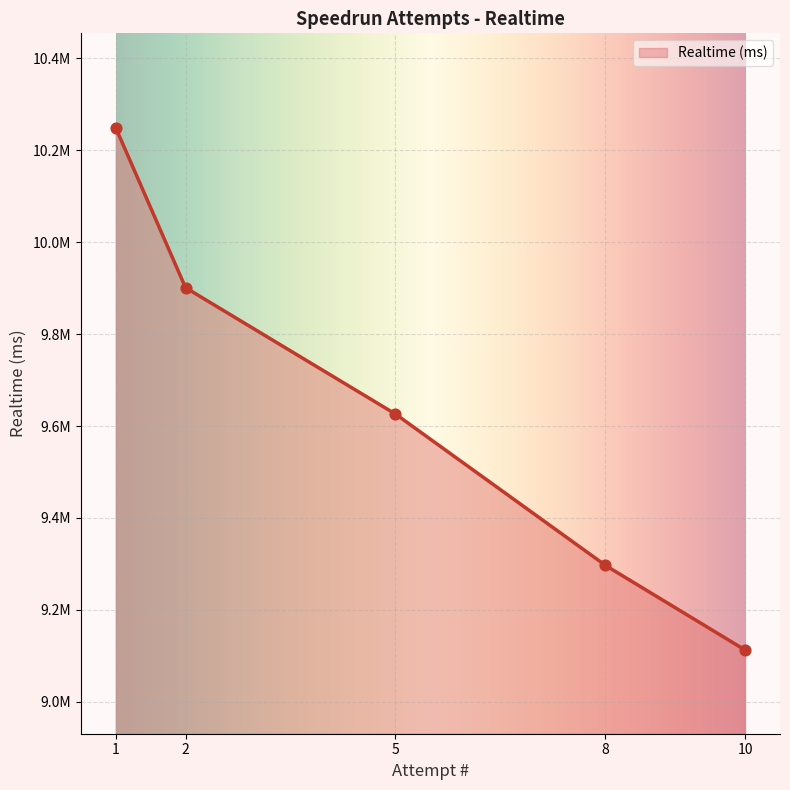

What is the change in value from 8 to 10?

-184410